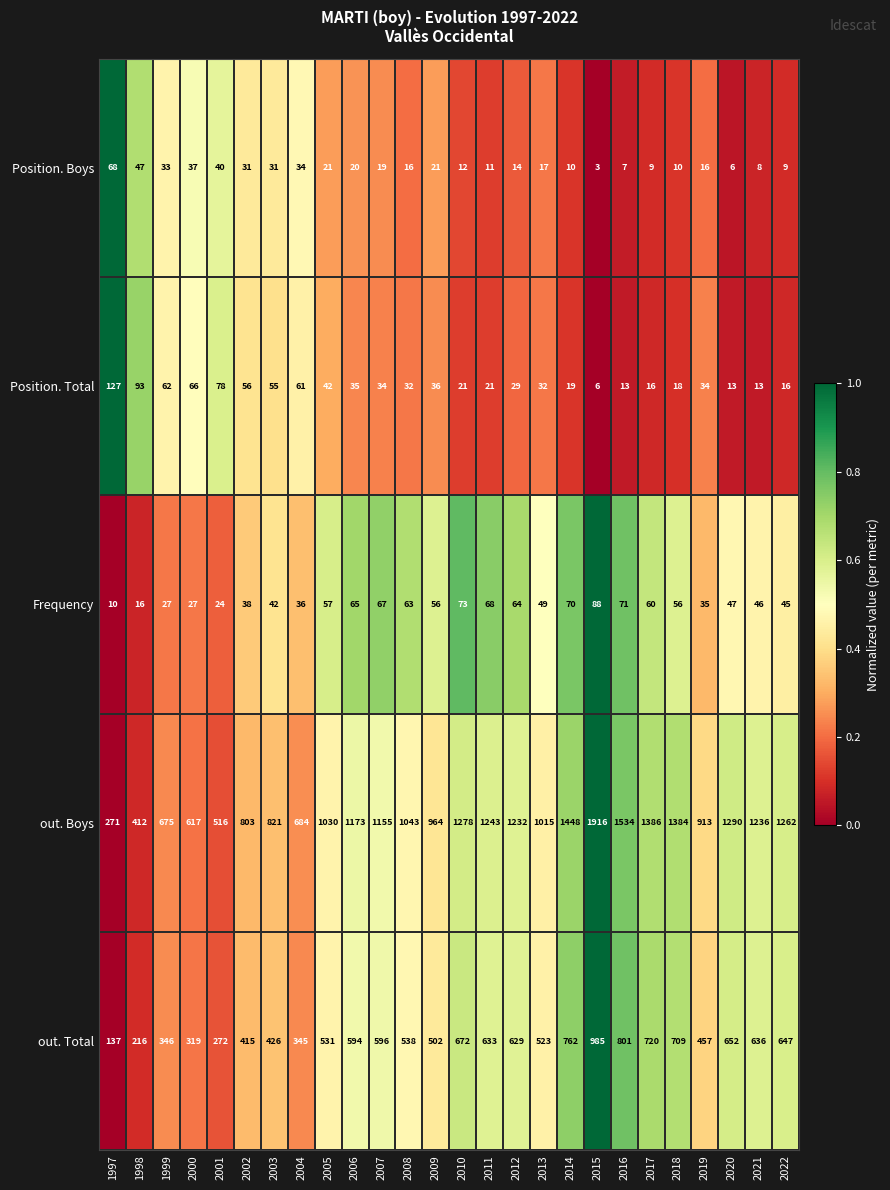

Is it true that Position. Boys equals 32 at 2007?

False